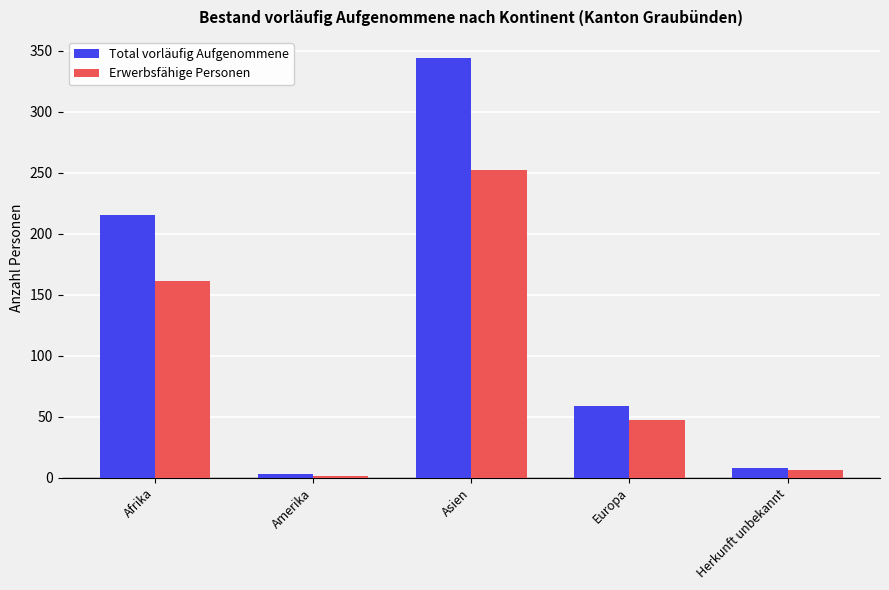

Which series has the largest total across all categories?

Total vorläufig Aufgenommene